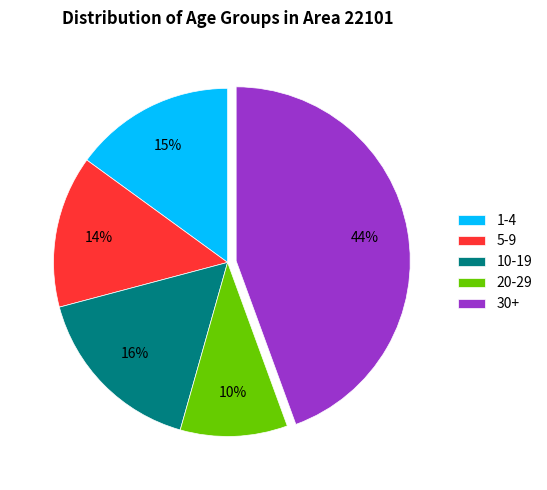

Which has a higher value, 30+ or 5-9?

30+